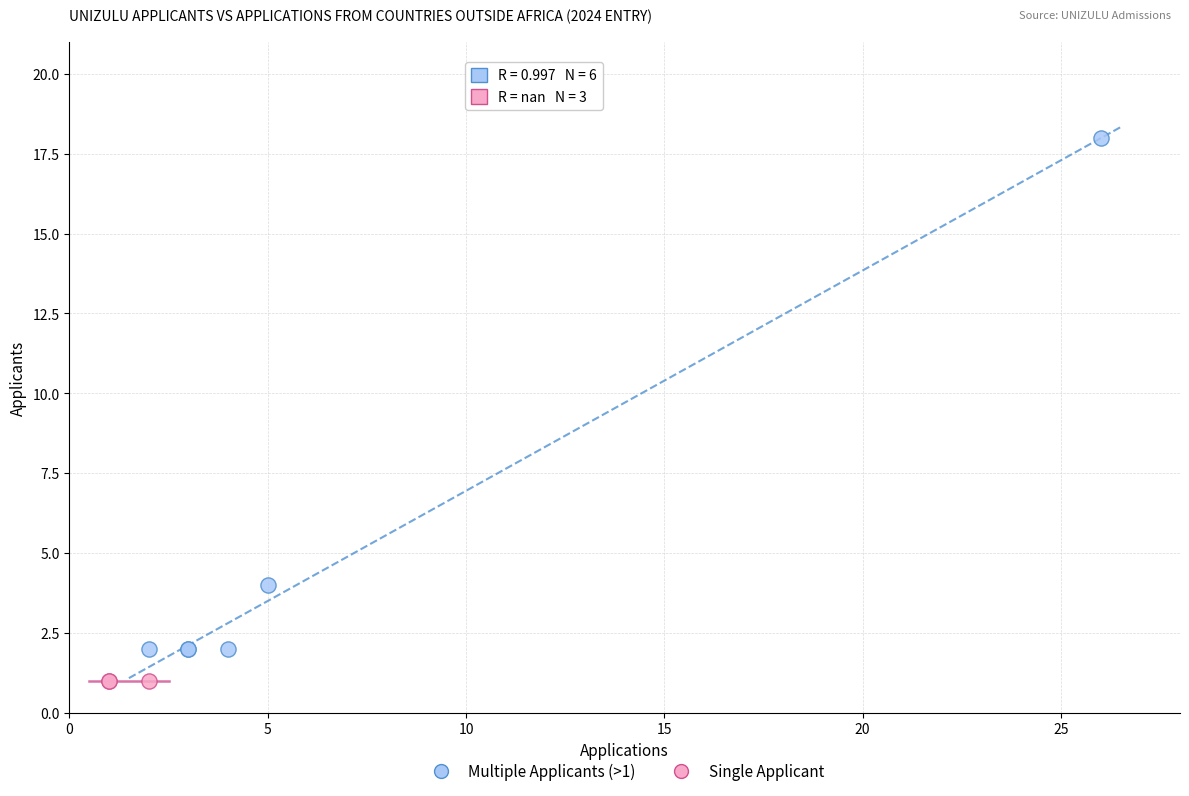

Which series reaches the minimum Y coordinate?

Single Applicant